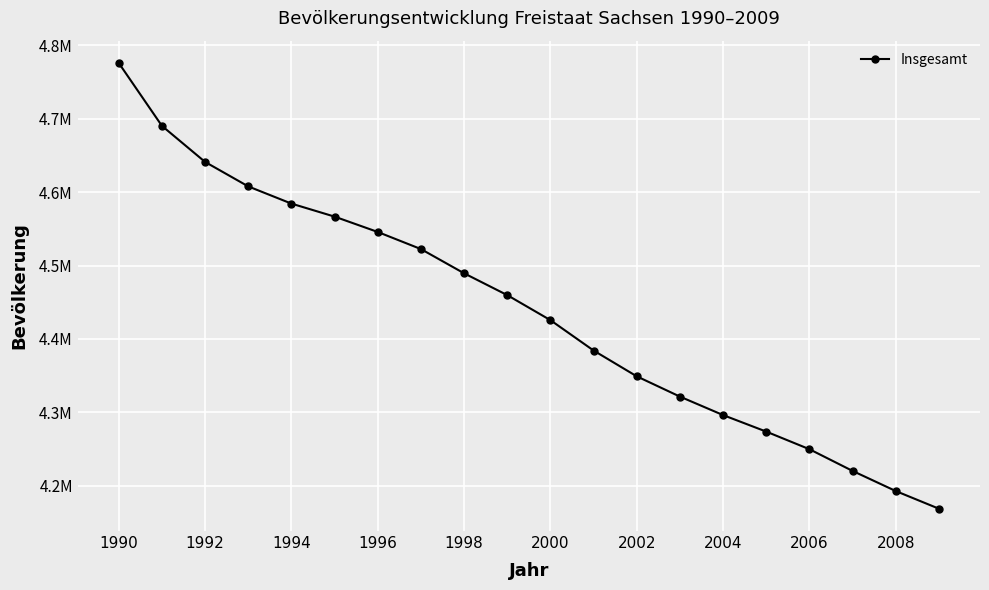

Is this an area chart (filled region under the line)?

No